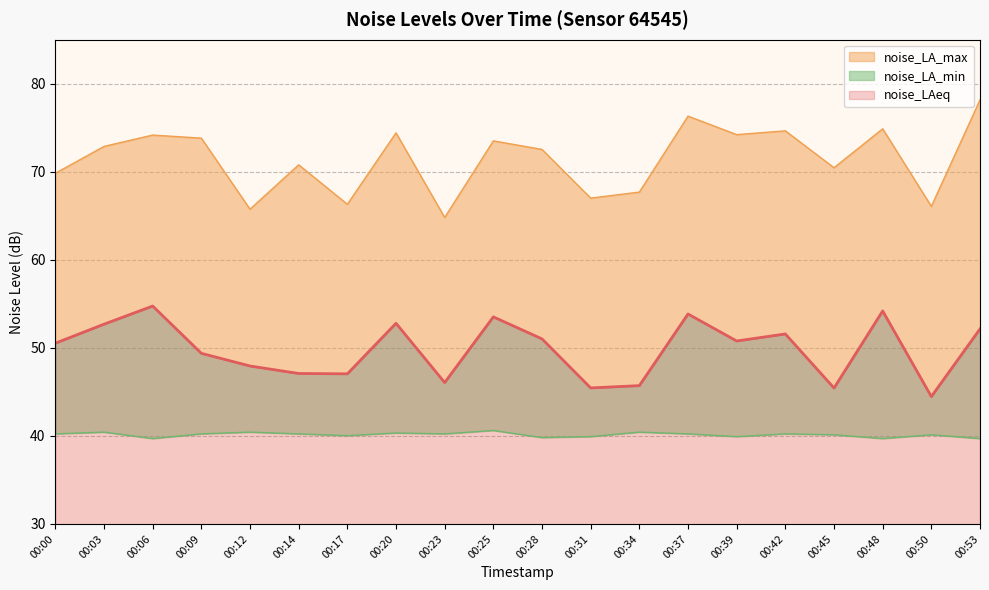

True or false: noise_LA_min has more than 2 points higher than both neighbors.

True